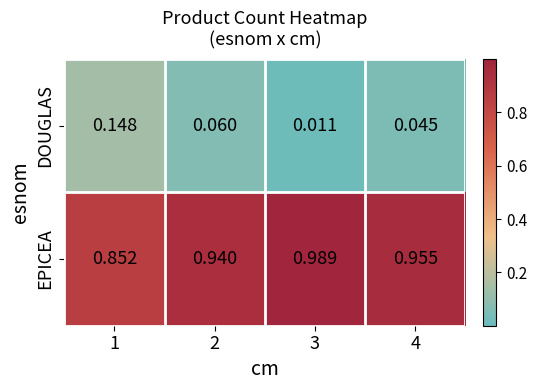

At 3, list the series in order from smallest to largest.

DOUGLAS, EPICEA